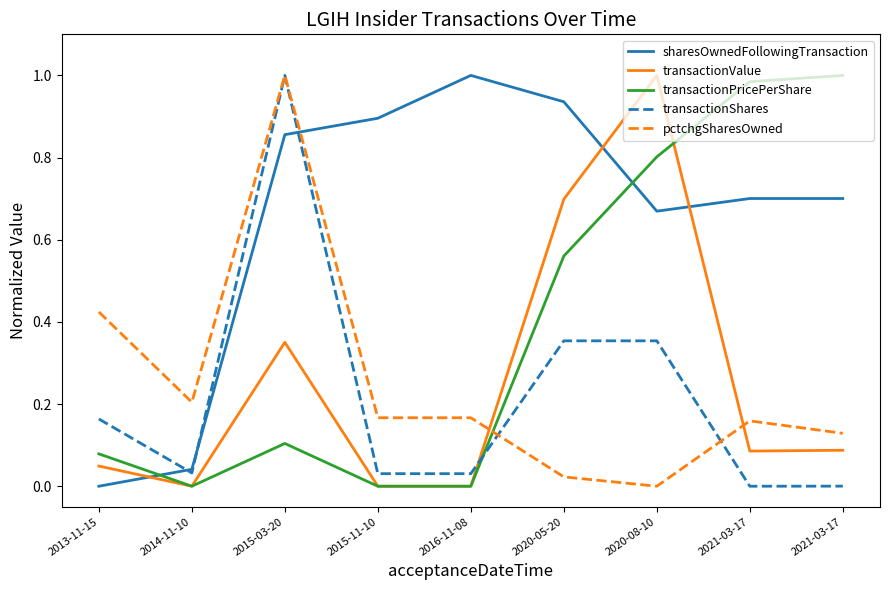

What are all the series names shown in the legend?

sharesOwnedFollowingTransaction, transactionValue, transactionPricePerShare, transactionShares, pctchgSharesOwned